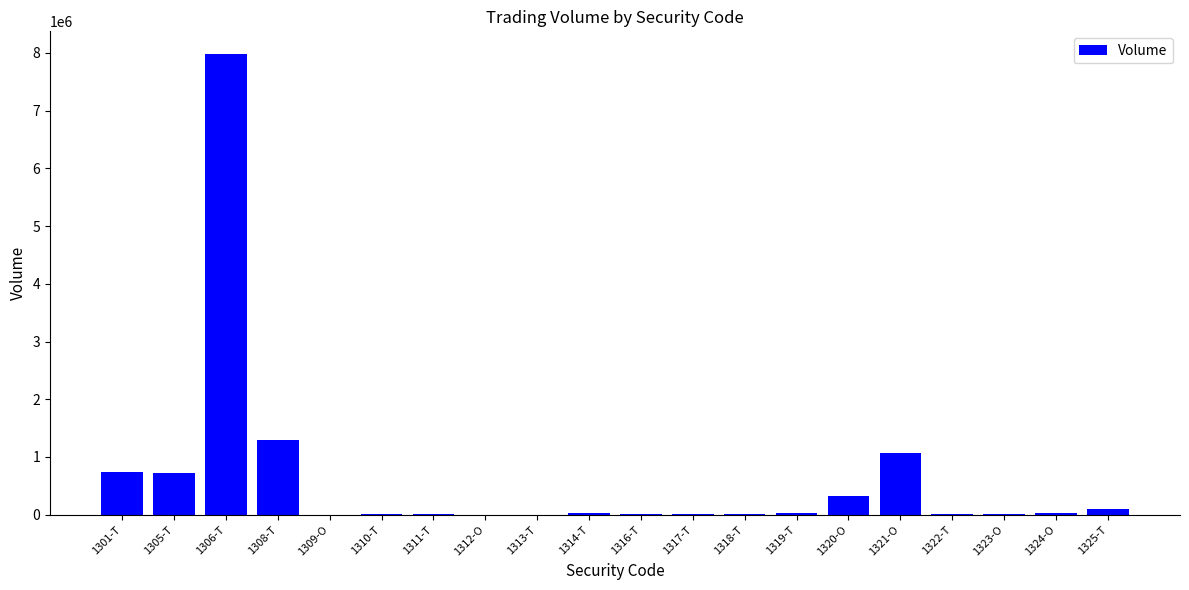

How many data points does each series have?

20